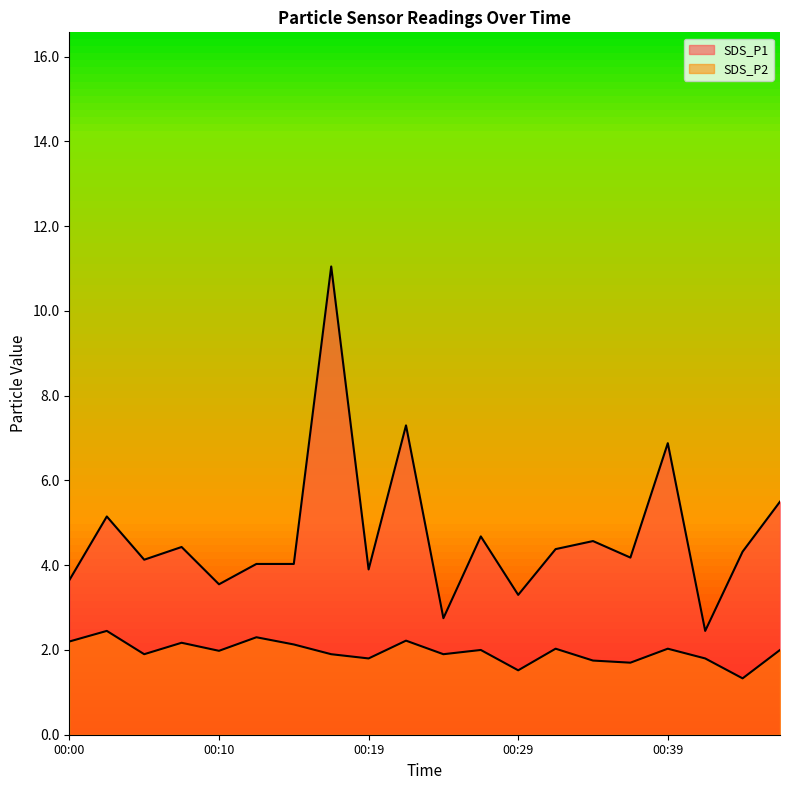

What is the value of the SDS_P1 point at the 16th from the left?

4.2